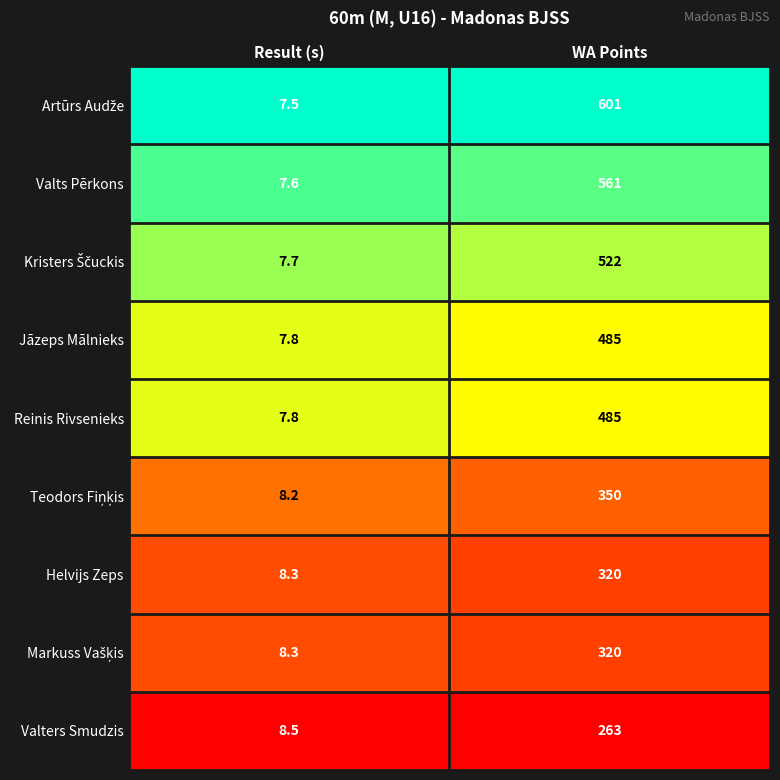

Is it true that Reinis Rivsenieks equals 485.0 at WA Points?

True